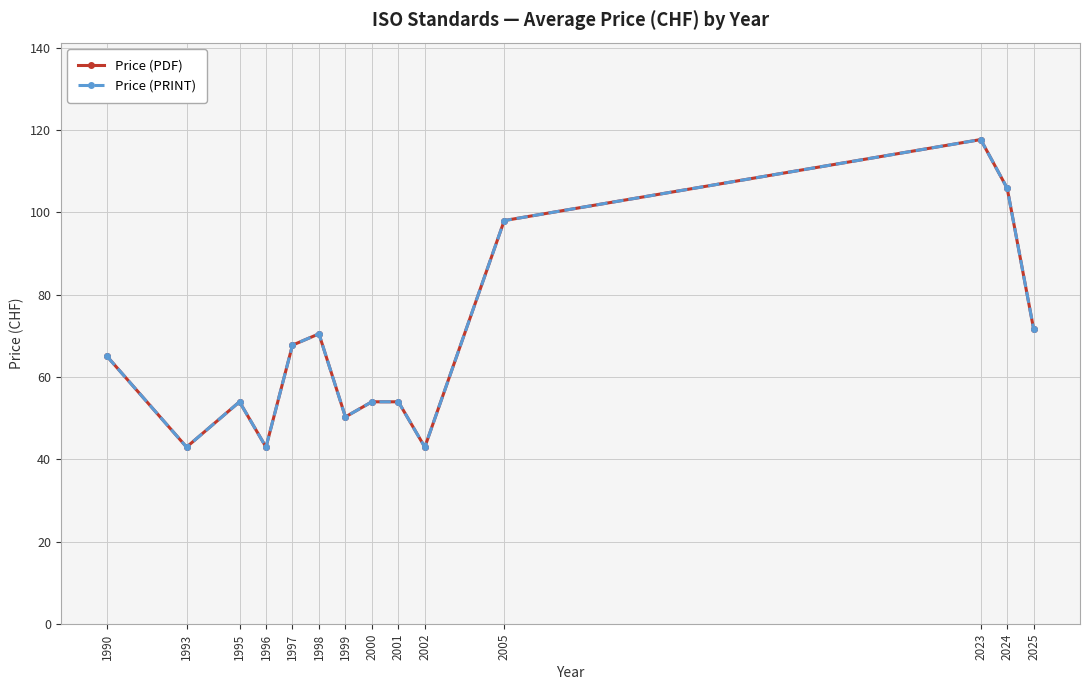

What is the difference between the maximum and minimum values in the Price (PDF) series?

74.7